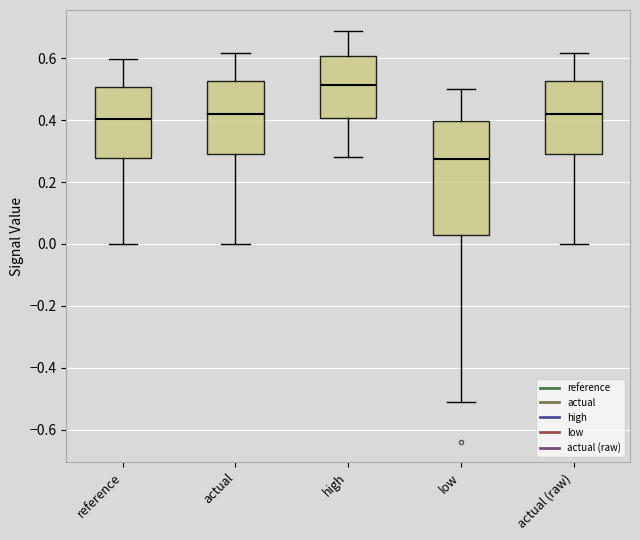

Reading left to right, read every box against the y-axis: the position of its median line, the range the box covers, and the ends of its whiskers. The values are not printed on the chart, so give them approximately, as read against the axis.

reference: median 0.40, box 0.28 to 0.50, whiskers 0.00 to 0.60
actual: median 0.42, box 0.30 to 0.52, whiskers 0.00 to 0.62
high: median 0.52, box 0.40 to 0.60, whiskers 0.28 to 0.68
low: median 0.28, box 0.02 to 0.40, whiskers -0.52 to 0.50
actual (raw): median 0.42, box 0.30 to 0.52, whiskers 0.00 to 0.62